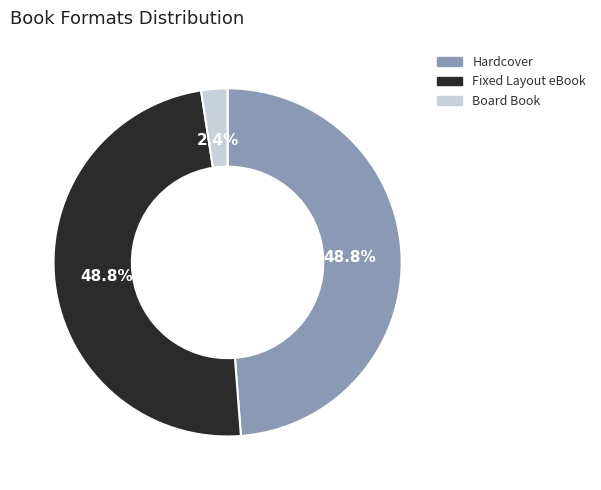

To the nearest percent, what portion does Board Book represent?

2%